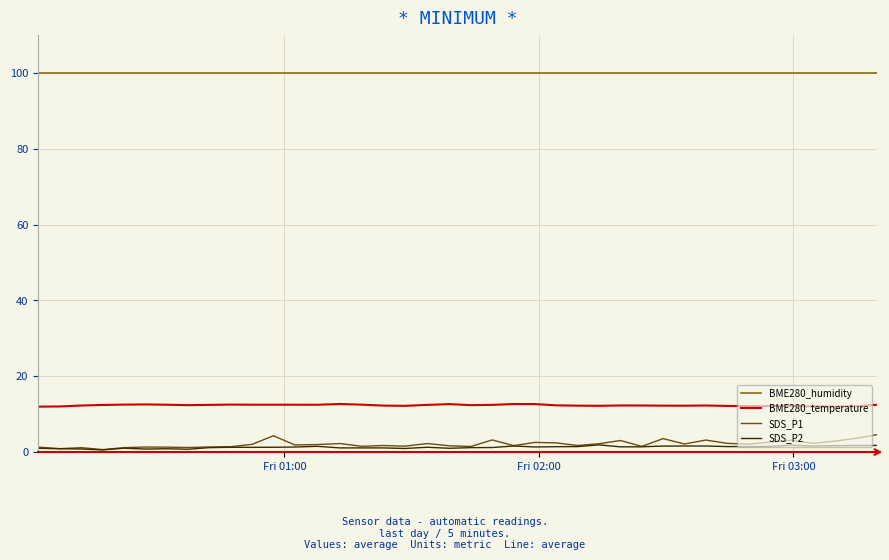

Which series has the widest spread of values?

SDS_P1